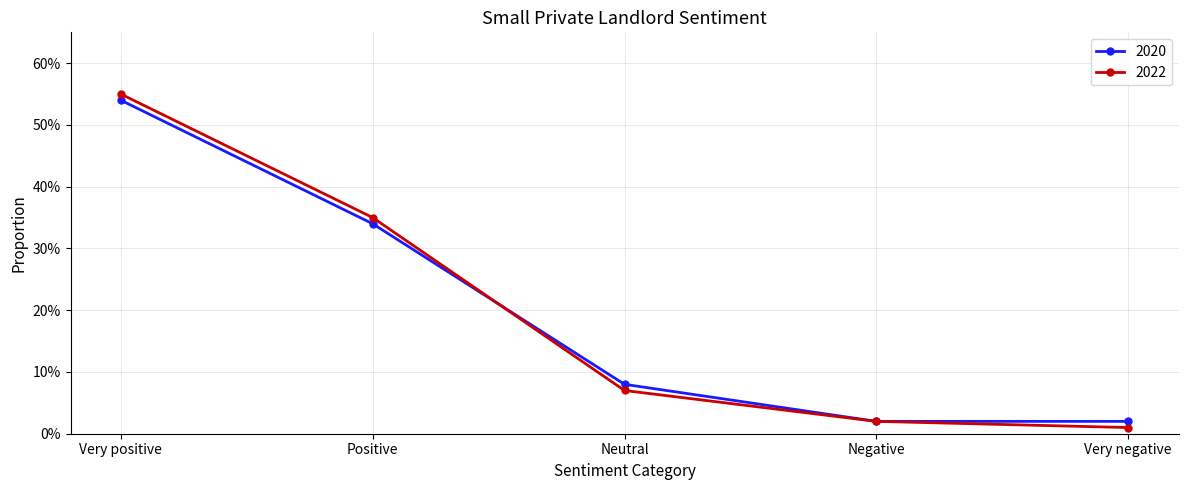

At which category does the chart reach its minimum across all series?

Very negative